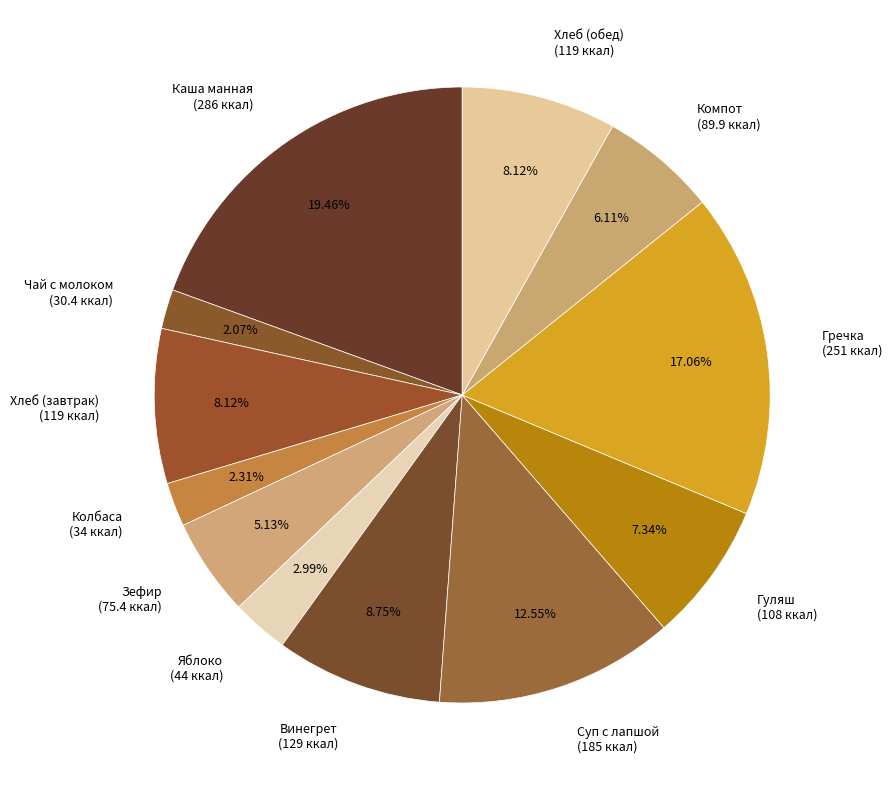

True or false: Хлеб (завтрак) accounts for 19% of the total.

False